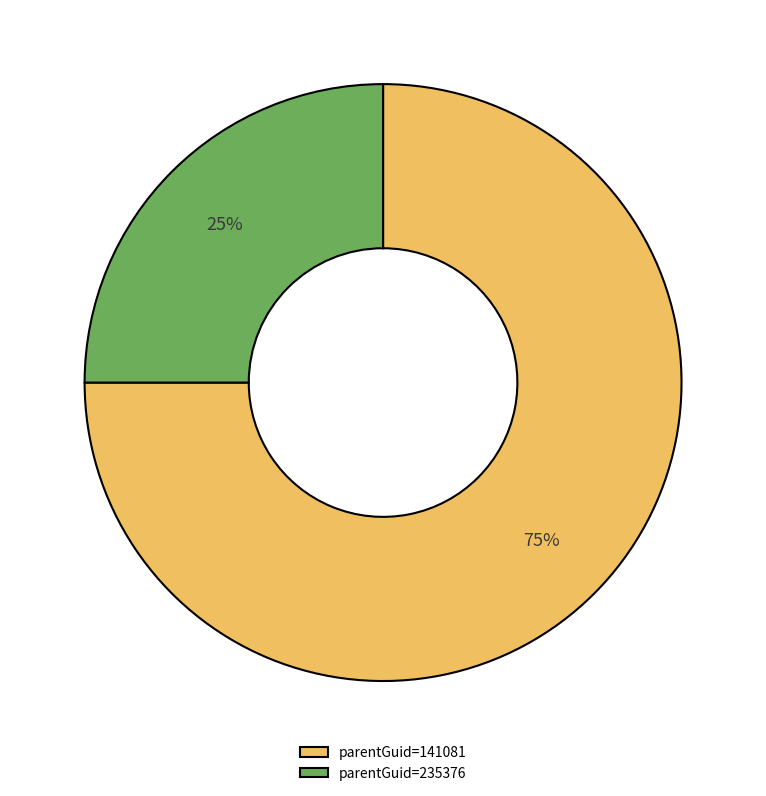

What is the ratio of the value at parentGuid=235376 to the value at parentGuid=141081?

0.3